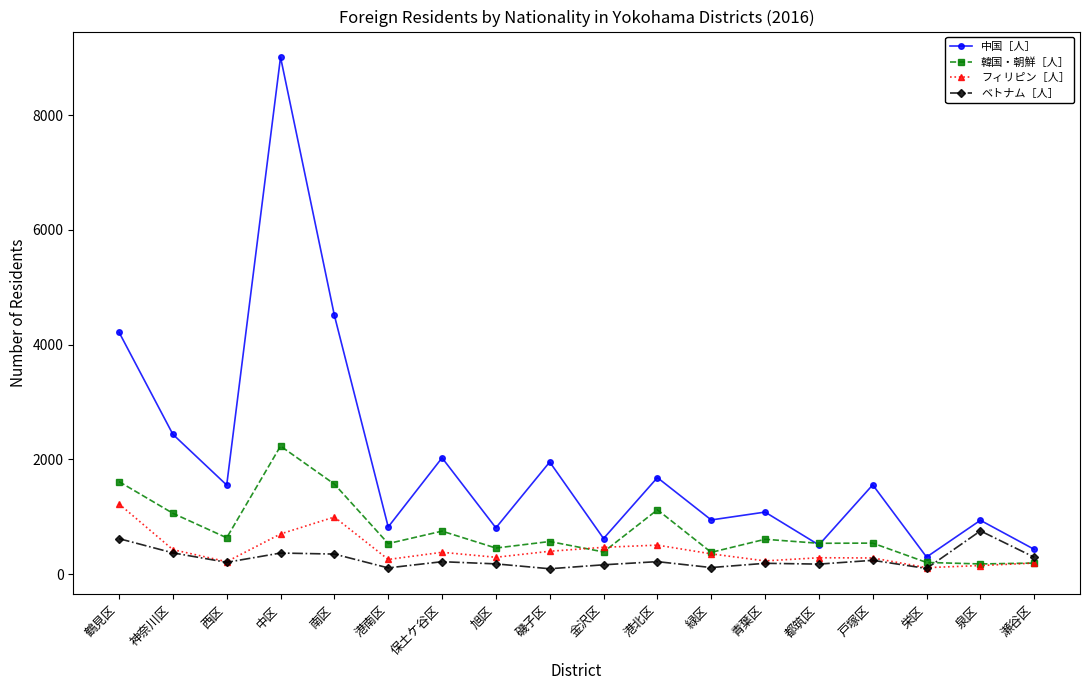

What is the difference between the maximum and minimum values in the 韓国・朝鮮［人］ series?

2055